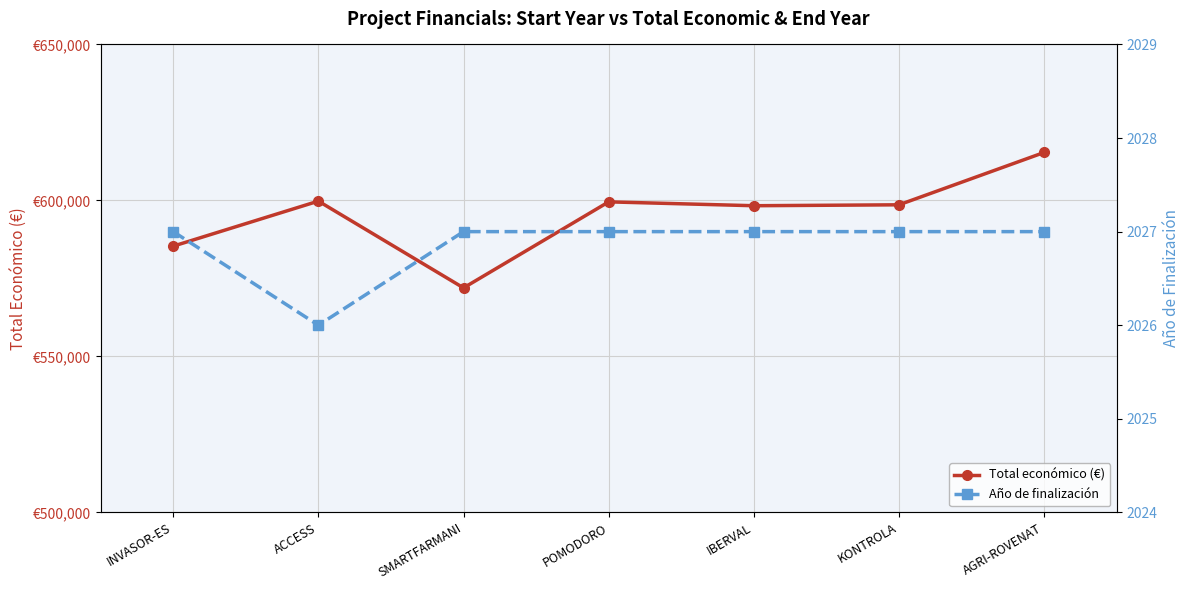

Which series has the widest spread of values?

Total económico (€)